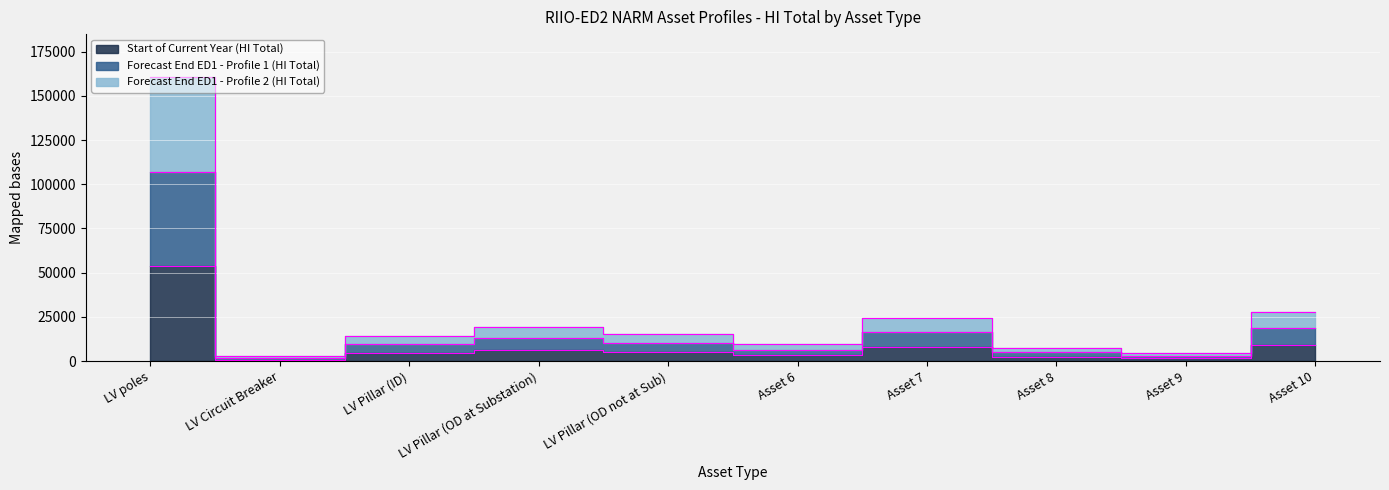

What is the total value across all series at Asset 6?

19600